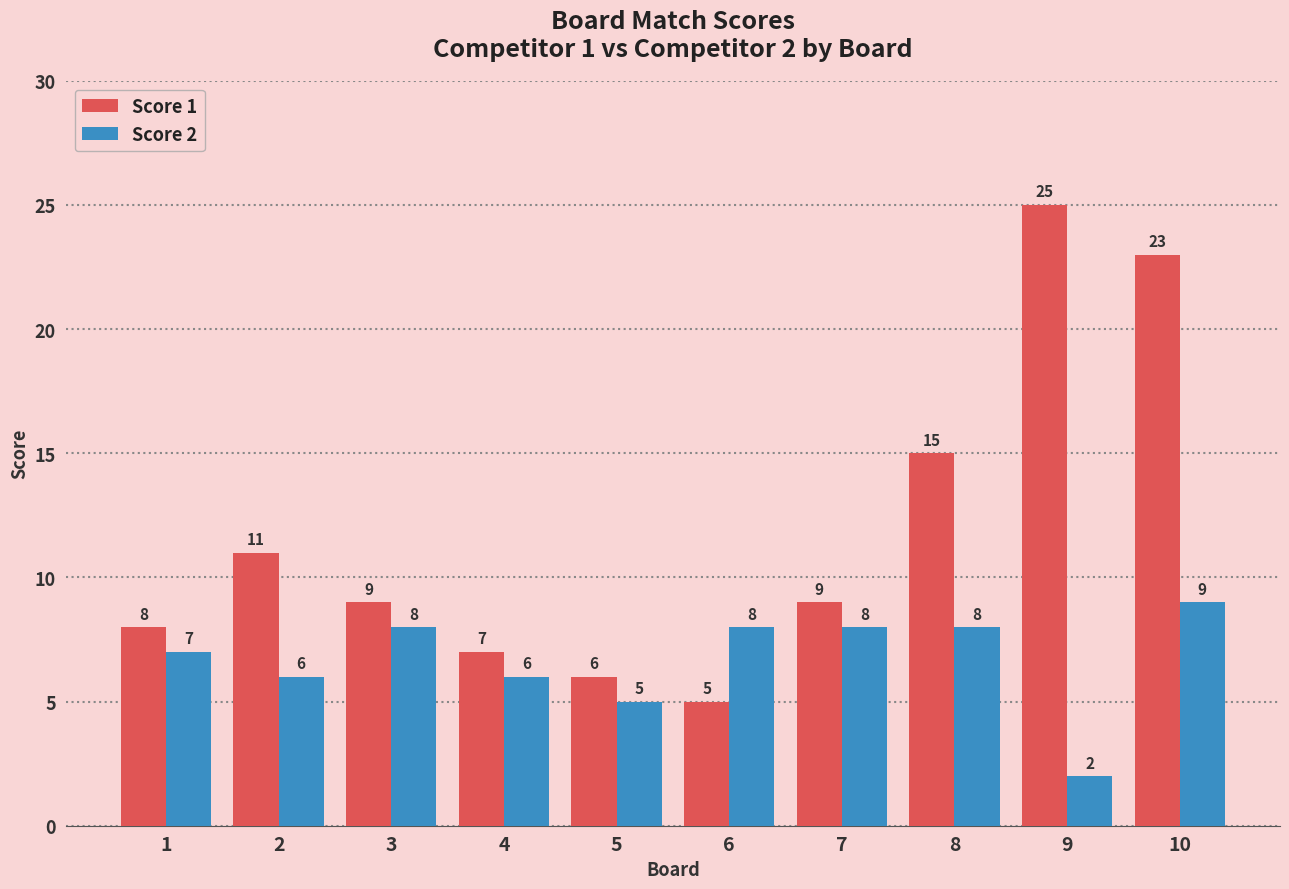

Is the value of Score 1 at 9 greater than the value of Score 2 at 7?

Yes